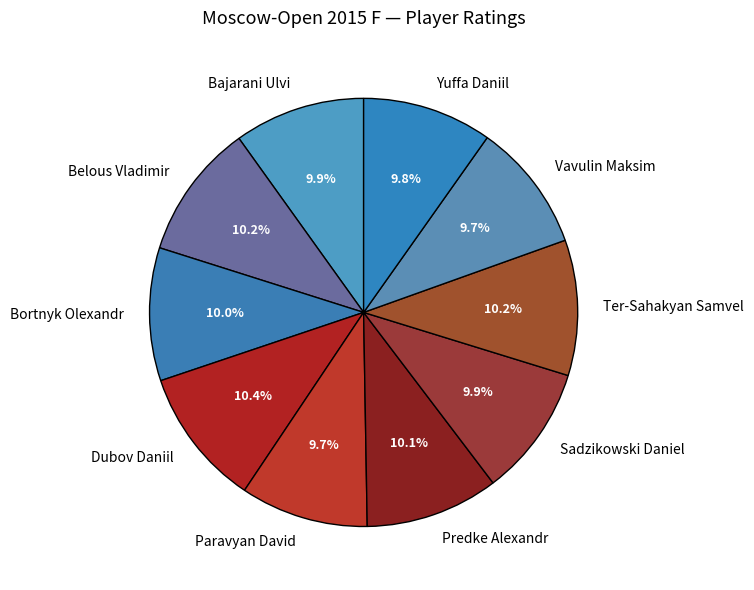

True or false: Bajarani Ulvi accounts for 10% of the total.

True